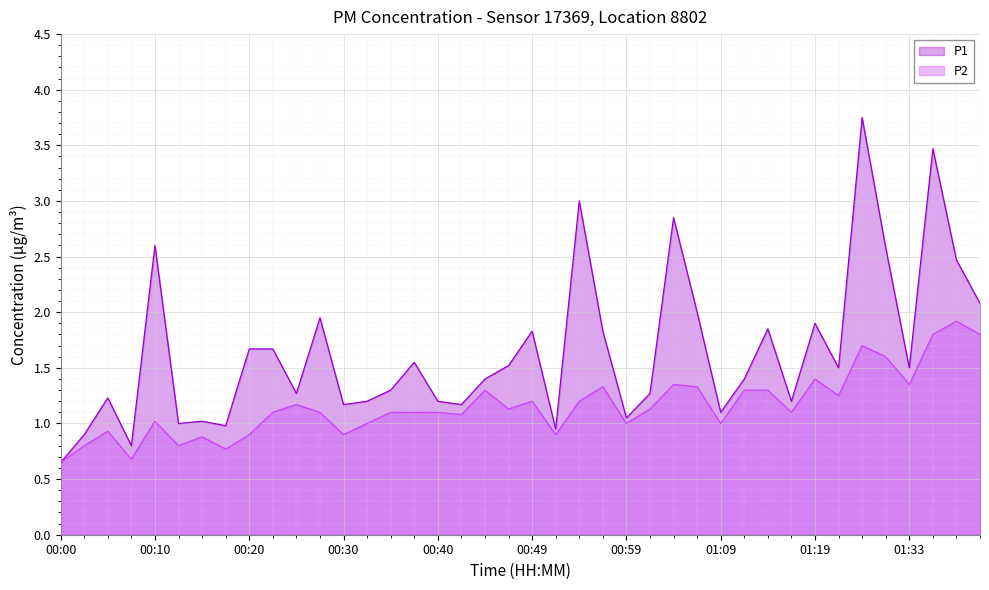

What is the difference between the maximum and minimum values in the P2 series?

1.3